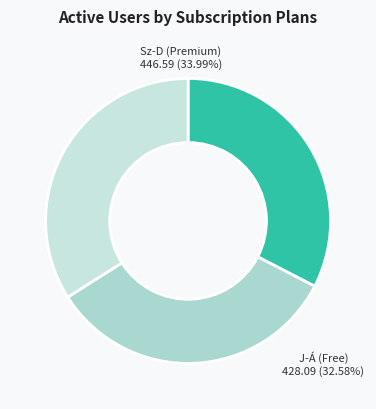

How many segments does this pie chart have?

3